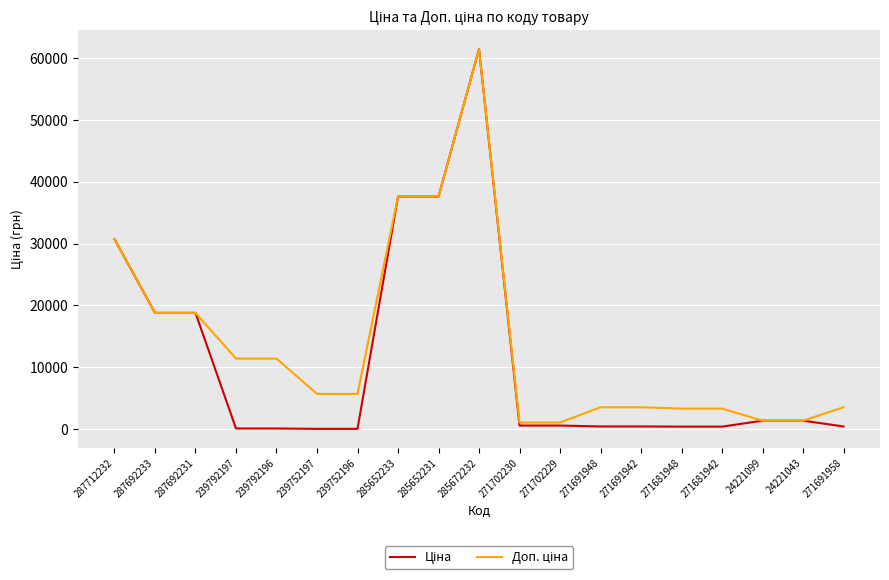

Which category has the highest value across all series?

285672232